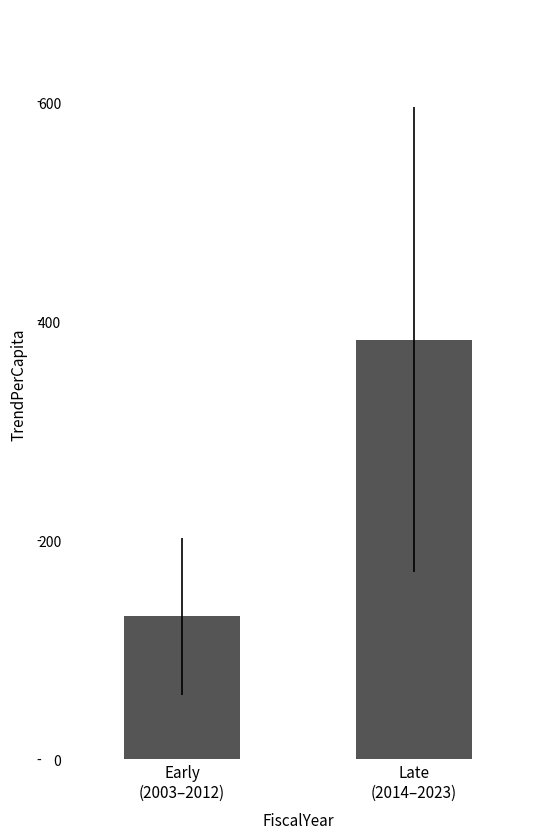

The value at Late
(2014–2023) is 383.2. True or false?

True